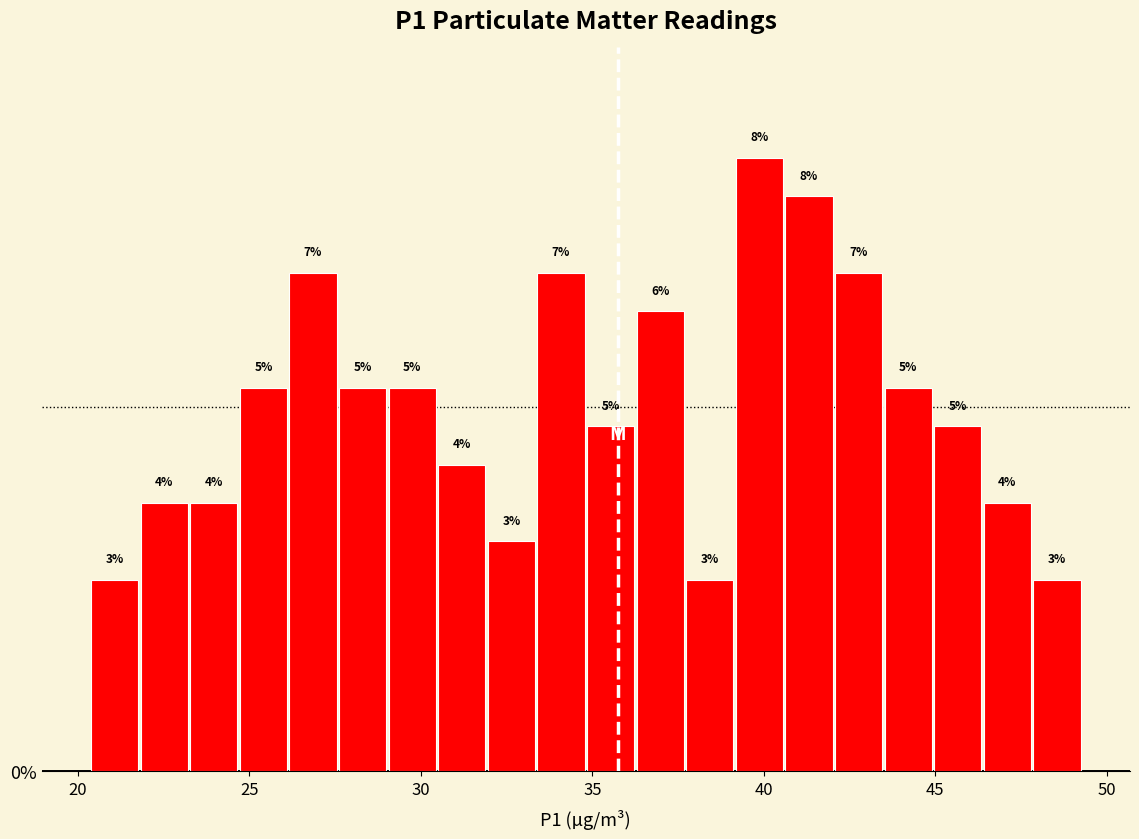

Around what value on the x-axis is the tallest bar? Give the approximate position of its centre, as read against the axis.

40.0